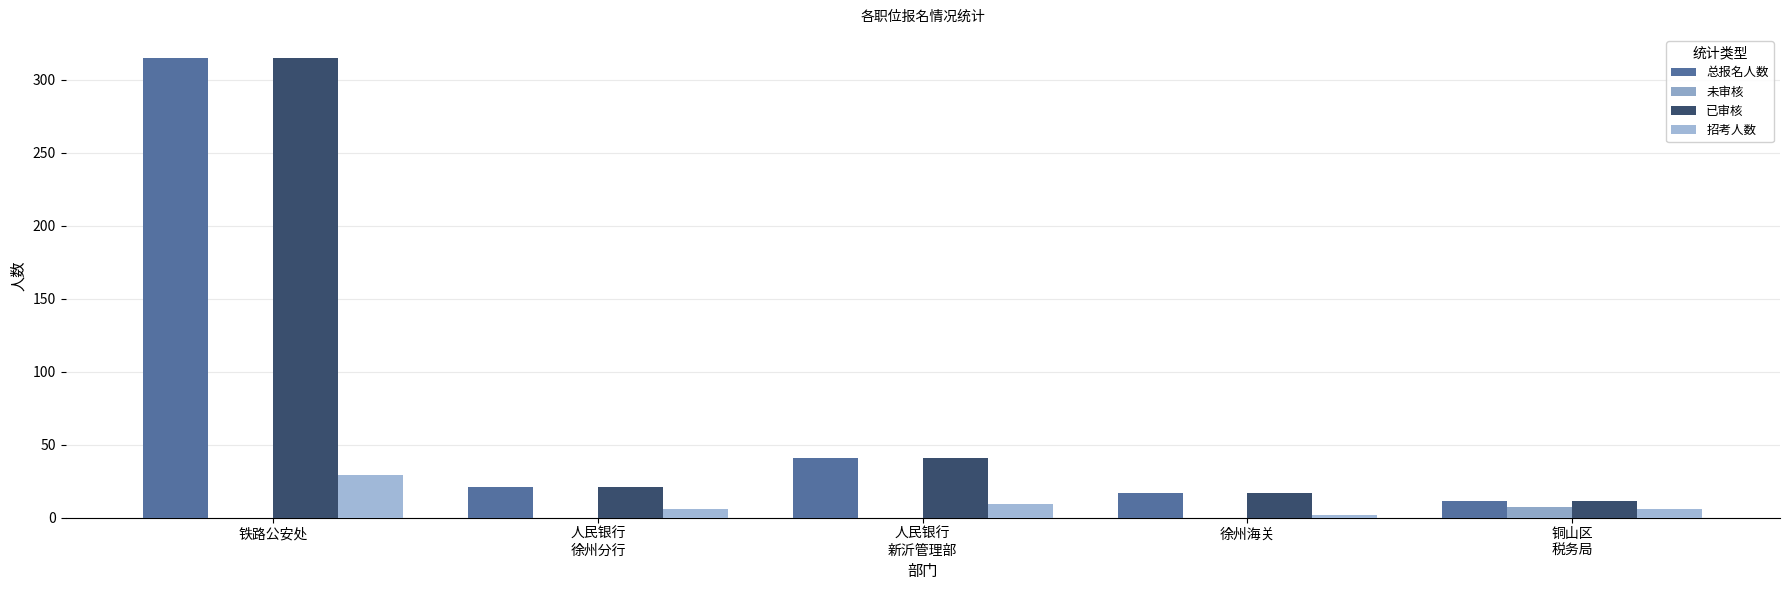

The 未审核 series shows -2 at 人民银行
徐州分行. True or false?

False